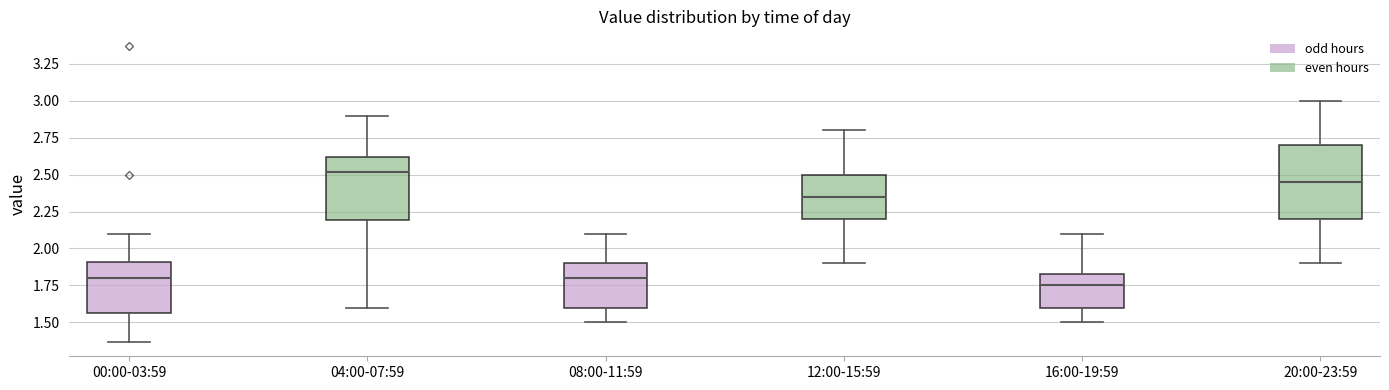

Where does the lower whisker of the box for 08:00-11:59 end on the y-axis? The values are not printed on the chart, so give them approximately, as read against the axis.

1.50